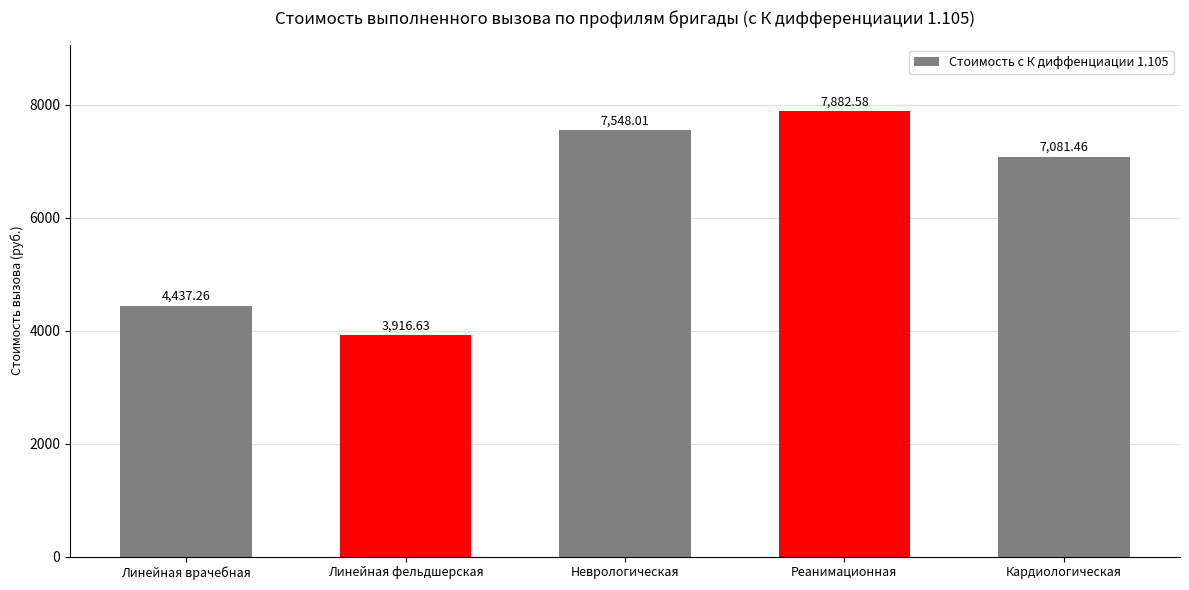

Are the bars horizontal?

No